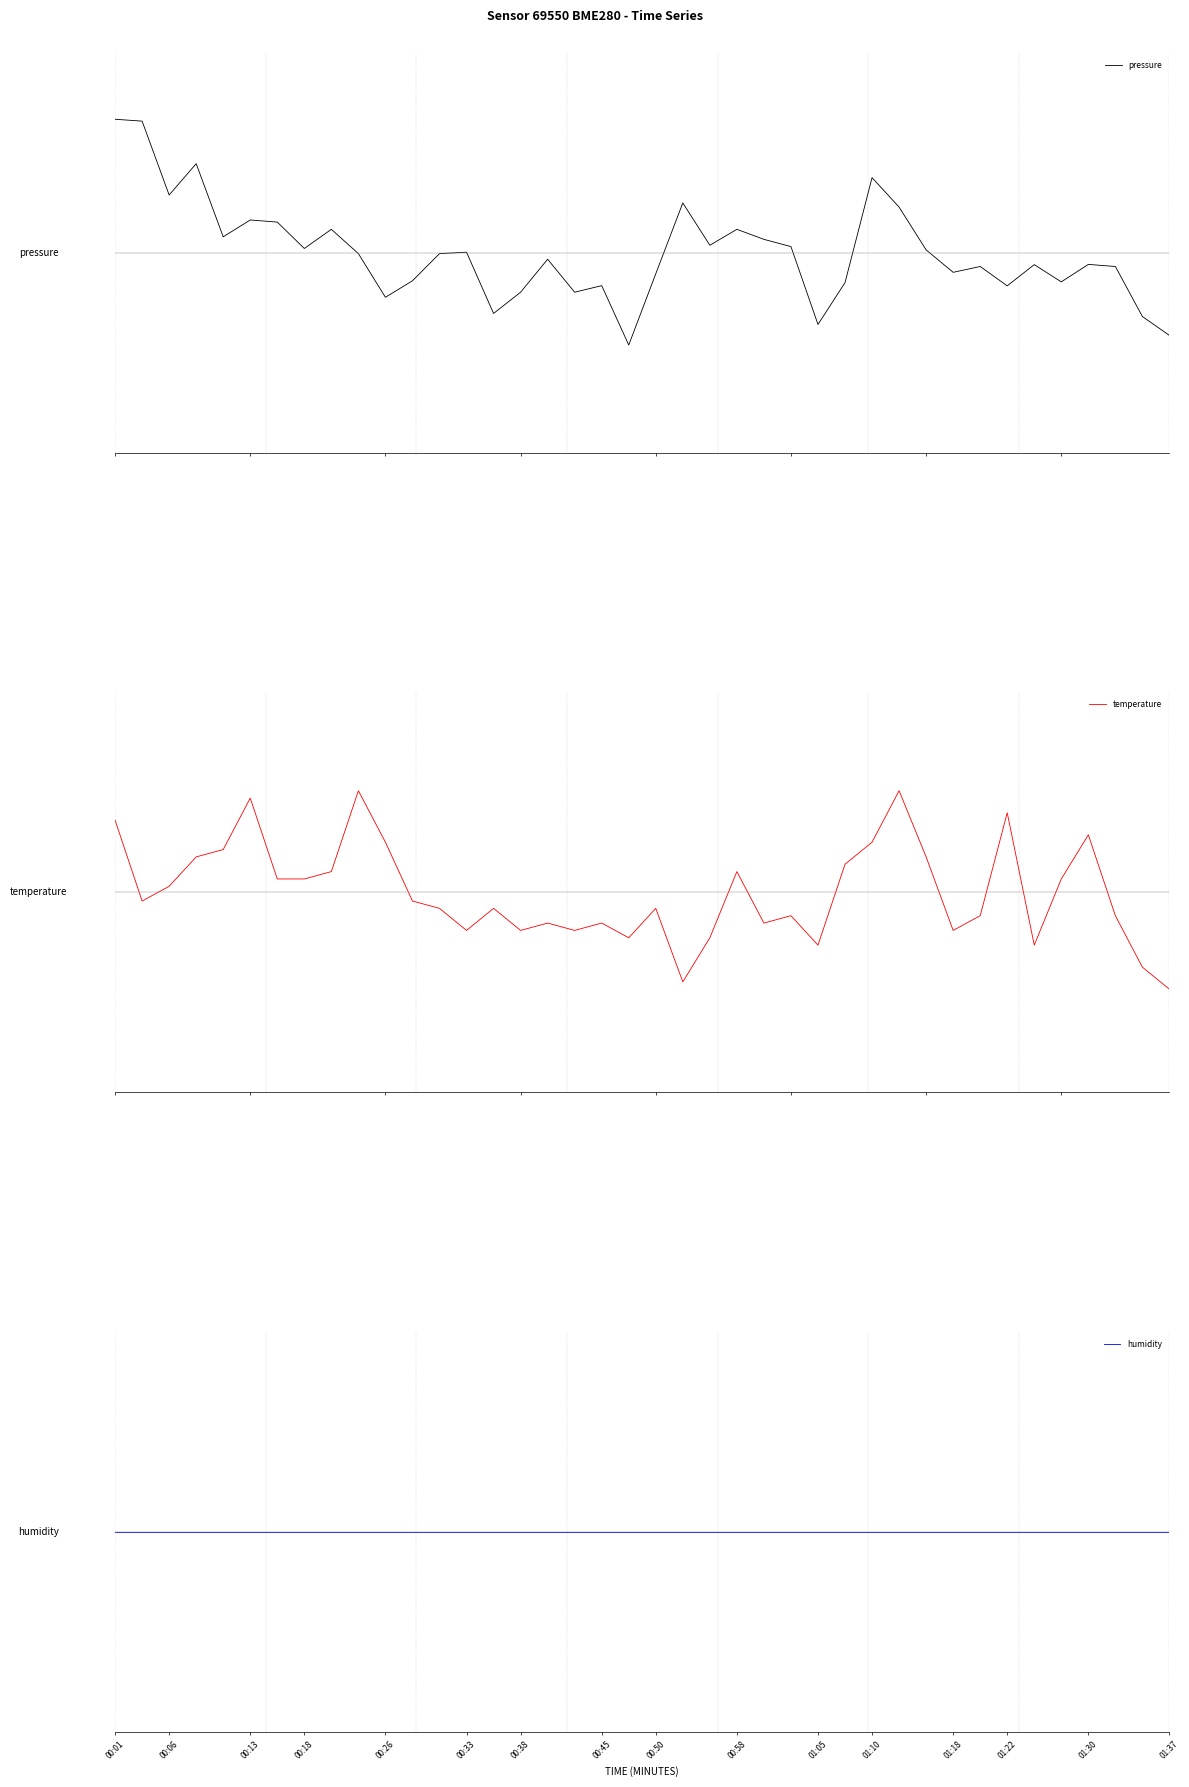

Count the number of categories in the chart.

40